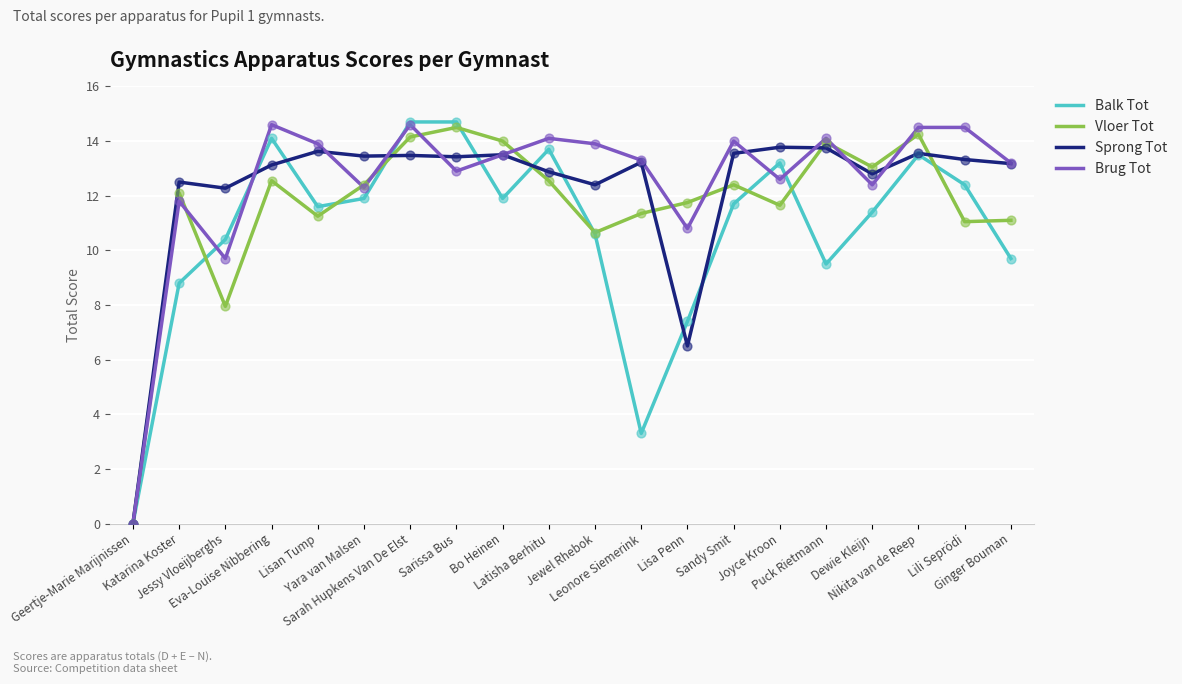

What is the highest value of the Brug Tot series?

14.6